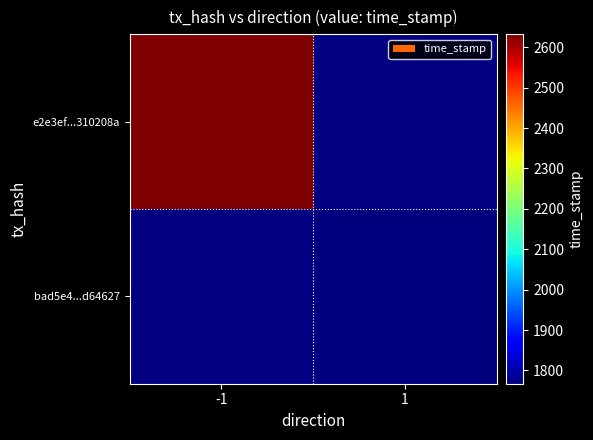

Between -1 and 1, which series saw the biggest shift?

e2e3ef860b5c8a297bf214d1051b773d310208a